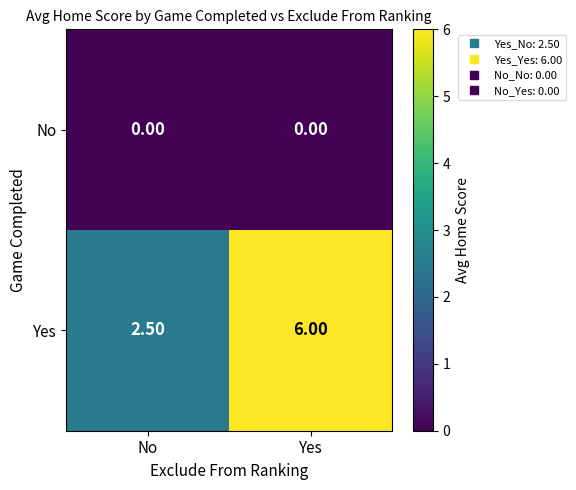

List the series in order of their overall mean, lowest first.

No, Yes